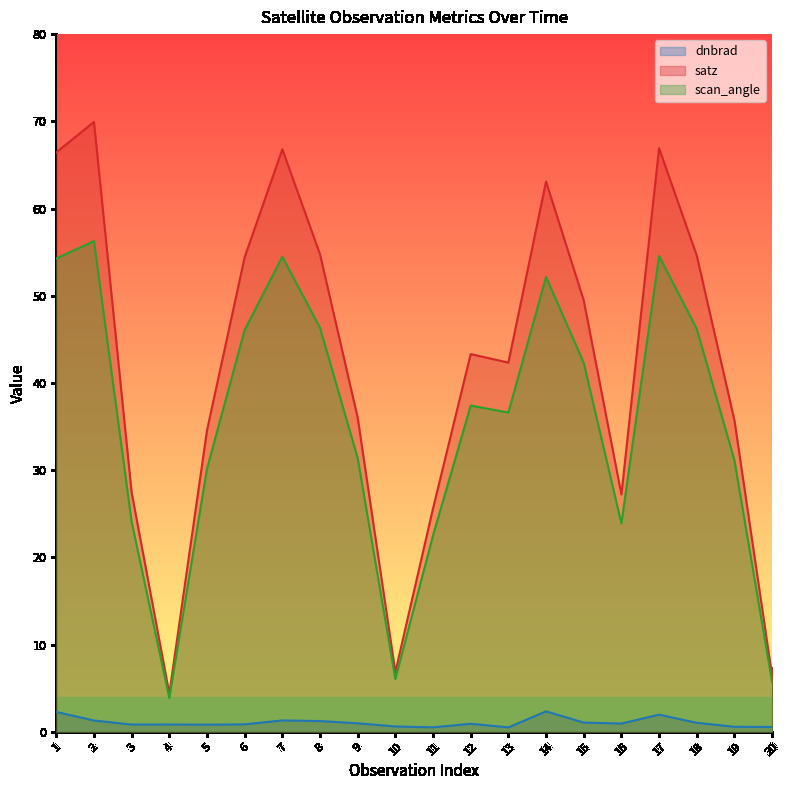

Which label corresponds to the largest value in the chart?

2